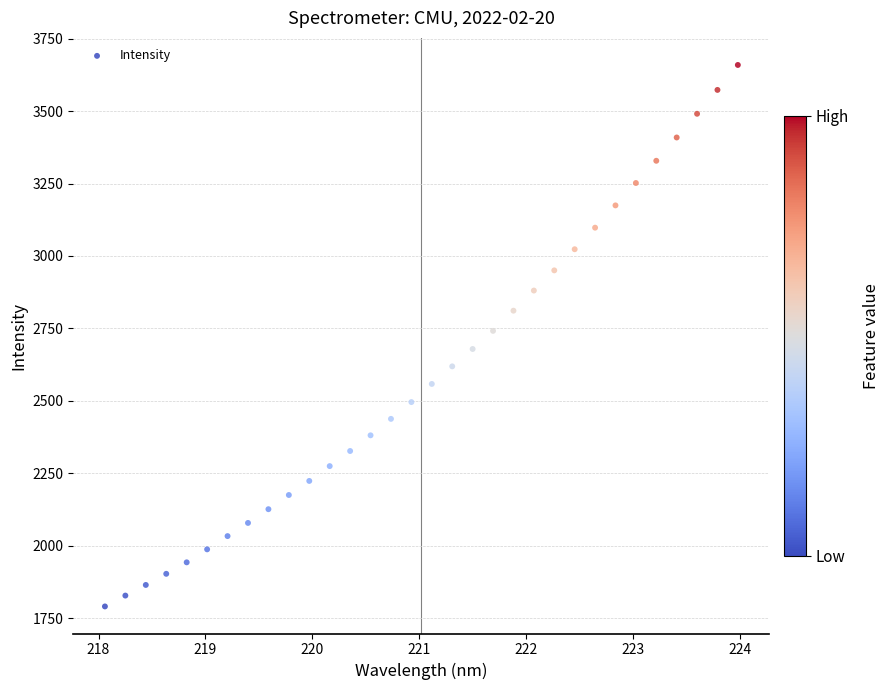

What is the range of Y values (max minus min)?

1868.7